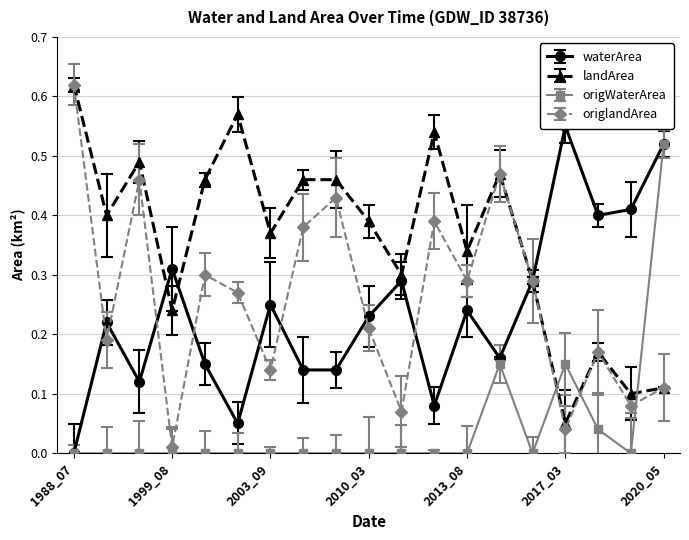

Reading left to right, list all the values displayed in this chart.

waterArea: 2003_09=0.2	2010_03=0.2	2012_10=0.1	2001_07=0.1	1990_11=0.2	2000_04=0.1	1996_08=0.1	2017_03=0.6	2005_09=0.1	2009_09=0.1	2016_05=0.3	2018_05=0.4	2013_08=0.2	2018_07=0.4	2012_09=0.3	1999_08=0.3	2015_06=0.2	2020_05=0.5	1988_07=0.0
landArea: 2003_09=0.4	2010_03=0.4	2012_10=0.5	2001_07=0.6	1990_11=0.4	2000_04=0.5	1996_08=0.5	2017_03=0.1	2005_09=0.5	2009_09=0.5	2016_05=0.3	2018_05=0.2	2013_08=0.3	2018_07=0.1	2012_09=0.3	1999_08=0.2	2015_06=0.5	2020_05=0.1	1988_07=0.6
origWaterArea: 2003_09=0.0	2010_03=0.0	2012_10=0.0	2001_07=0.0	1990_11=0.0	2000_04=0.0	1996_08=0.0	2017_03=0.1	2005_09=0.0	2009_09=0.0	2016_05=0.0	2018_05=0.0	2013_08=0.0	2018_07=0.0	2012_09=0.0	1999_08=0.0	2015_06=0.1	2020_05=0.5	1988_07=0.0
origlandArea: 2003_09=0.1	2010_03=0.2	2012_10=0.4	2001_07=0.3	1990_11=0.2	2000_04=0.3	1996_08=0.5	2017_03=0.0	2005_09=0.4	2009_09=0.4	2016_05=0.3	2018_05=0.2	2013_08=0.3	2018_07=0.1	2012_09=0.1	1999_08=0.0	2015_06=0.5	2020_05=0.1	1988_07=0.6